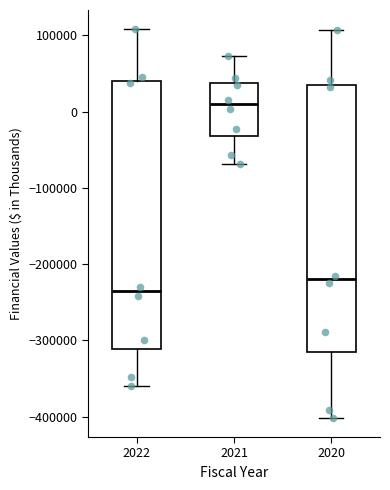

Reading left to right, read every box against the y-axis: the position of its median line, the range the box covers, and the ends of its whiskers. The values are not printed on the chart, so give them approximately, as read against the axis.

2022: median -240000, box -310000 to 40000, whiskers -360000 to 110000
2021: median 10000, box -30000 to 40000, whiskers -70000 to 70000
2020: median -220000, box -320000 to 30000, whiskers -400000 to 110000